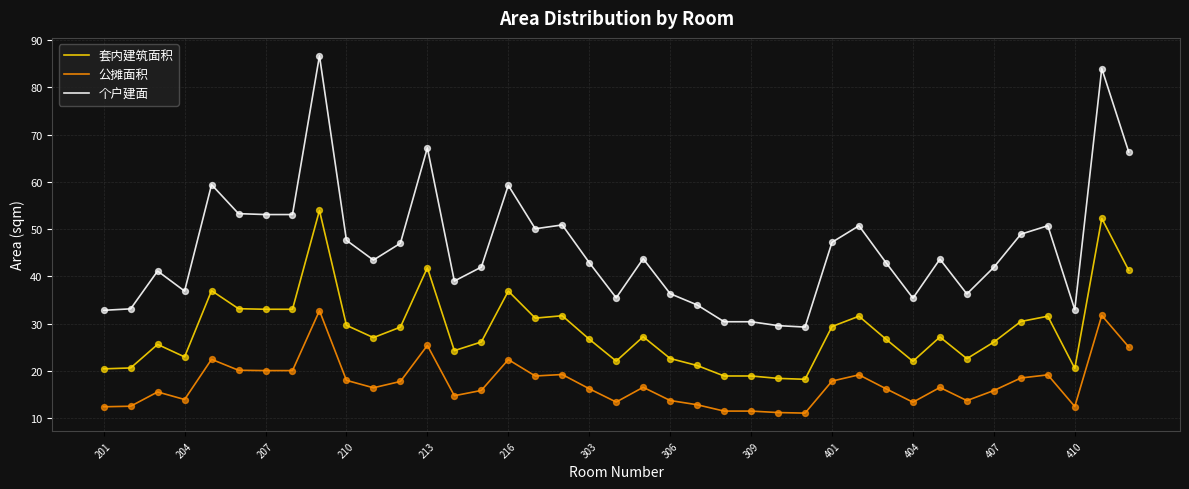

Which series has the widest spread of values?

个户建面